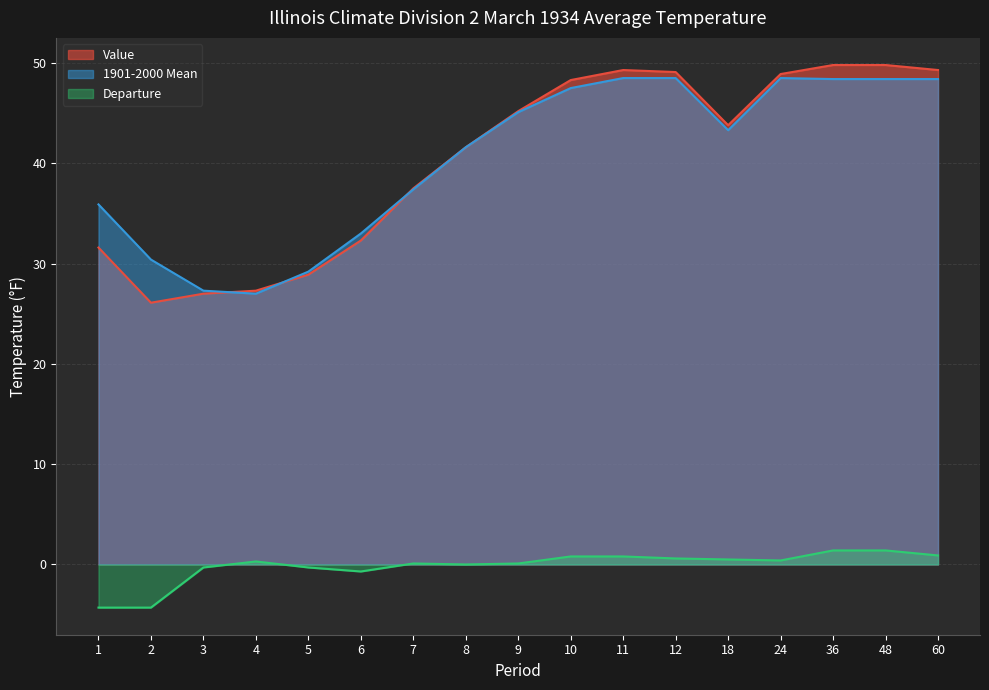

What is the difference between the maximum and second lowest values in the 1901-2000 Mean series?

21.2